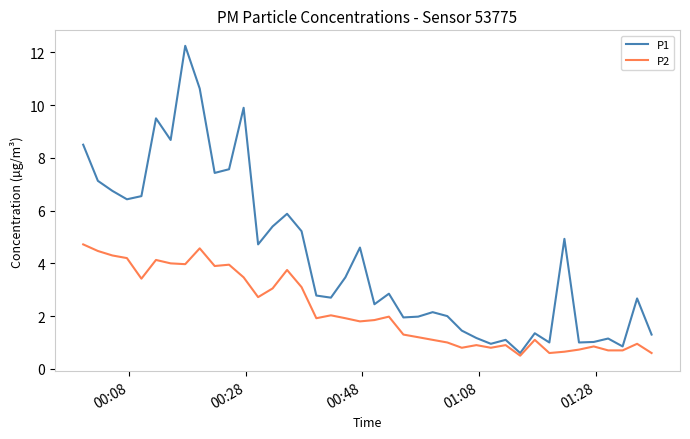

Which series has the widest spread of values?

P1